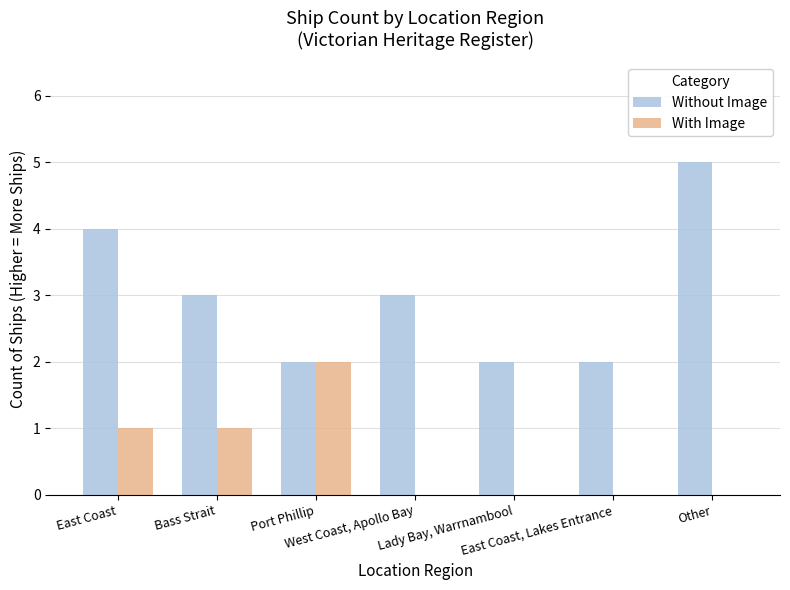

Which series has the largest total across all categories?

Without Image